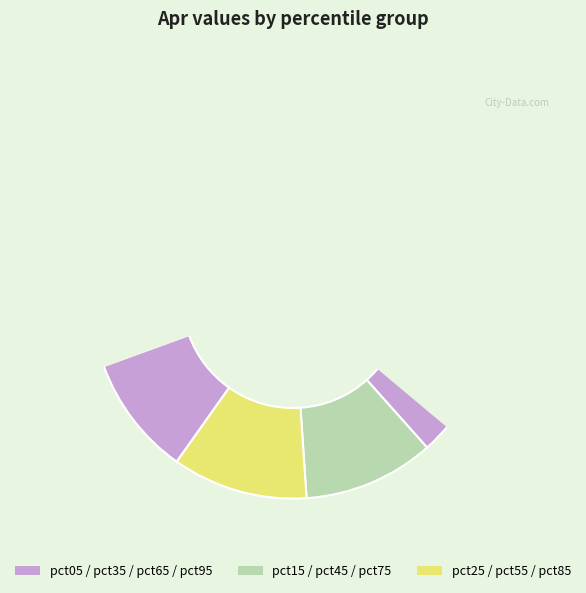

To the nearest percent, what is the combined percentage of pct95 and pct65?

20%